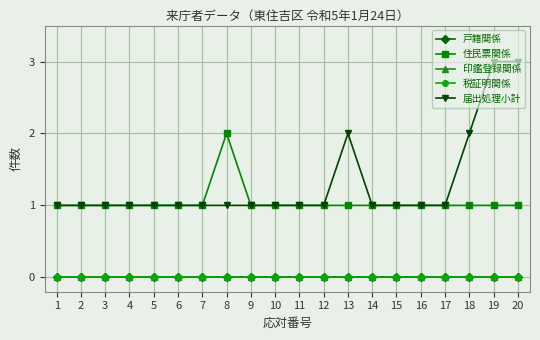

At which category is the sum across all series the highest?

19